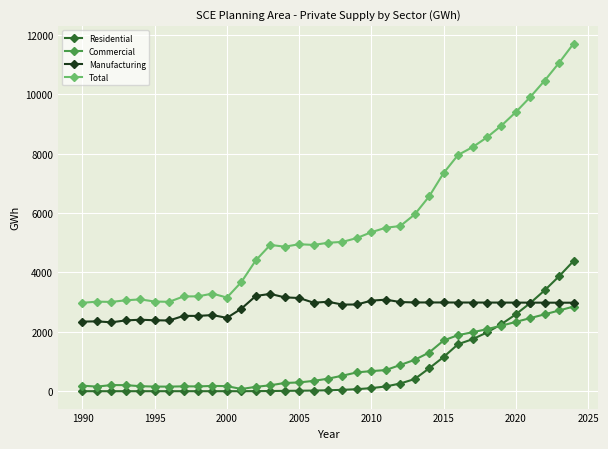

True or false: Total and Manufacturing intersect in this chart.

False